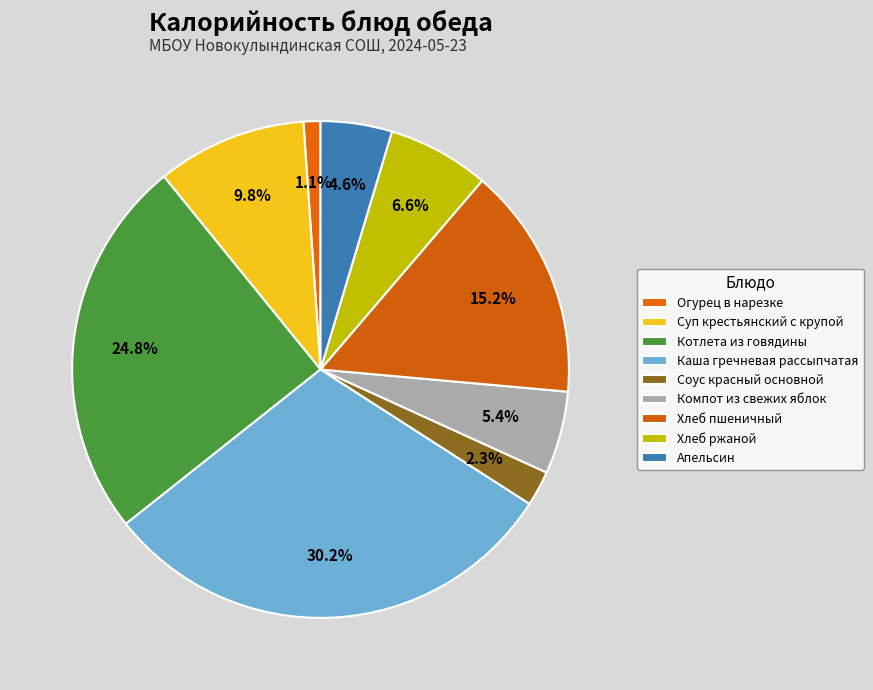

How many segments does this pie chart have?

9